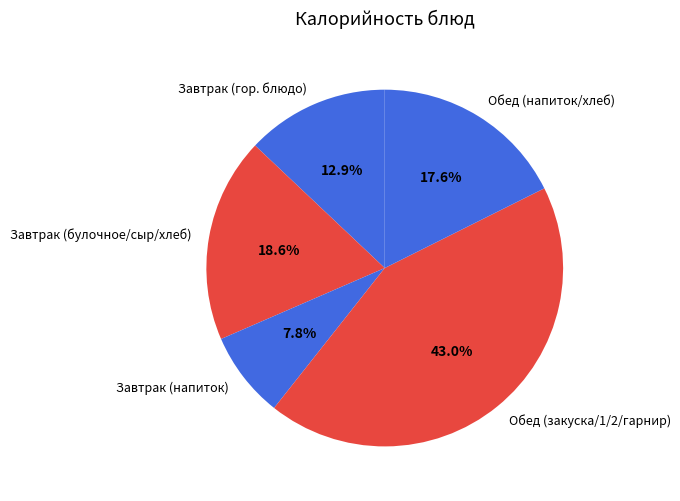

Does Завтрак (гор. блюдо) account for over 50% of the chart?

No